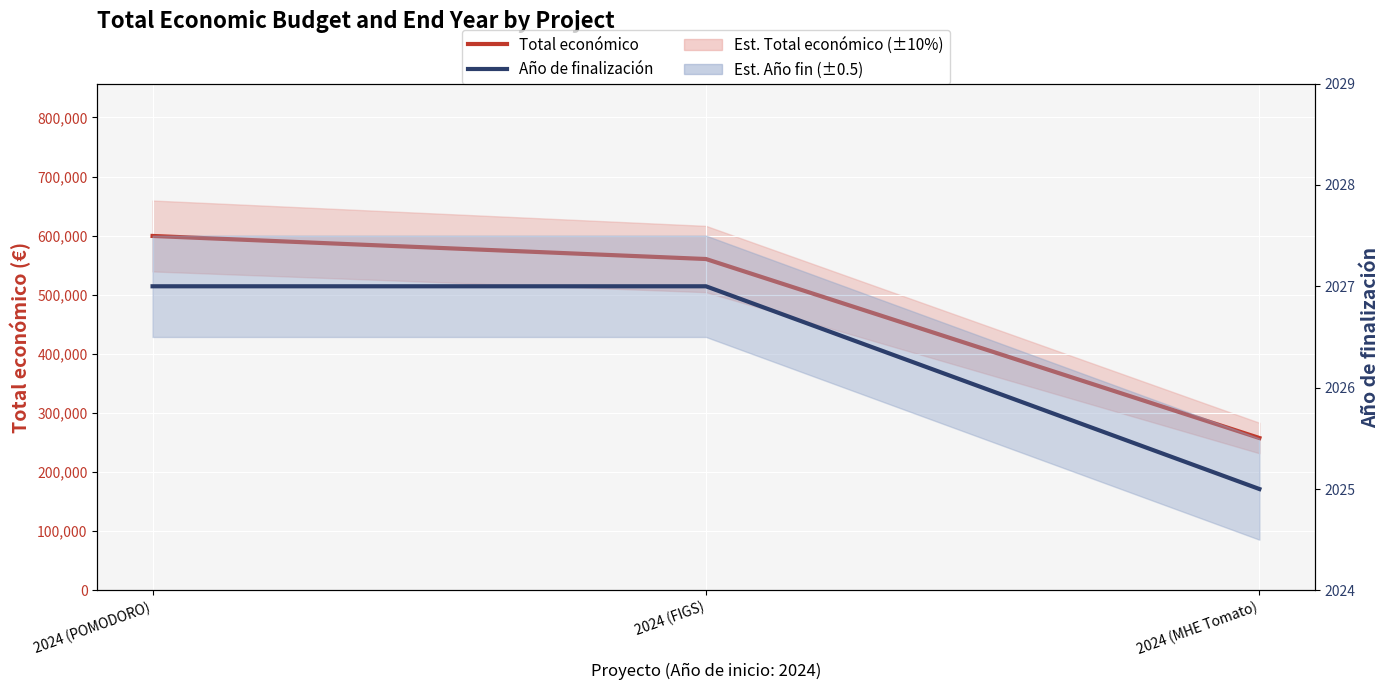

At which label does Total económico reach its minimum?

2024 (MHE Tomato)